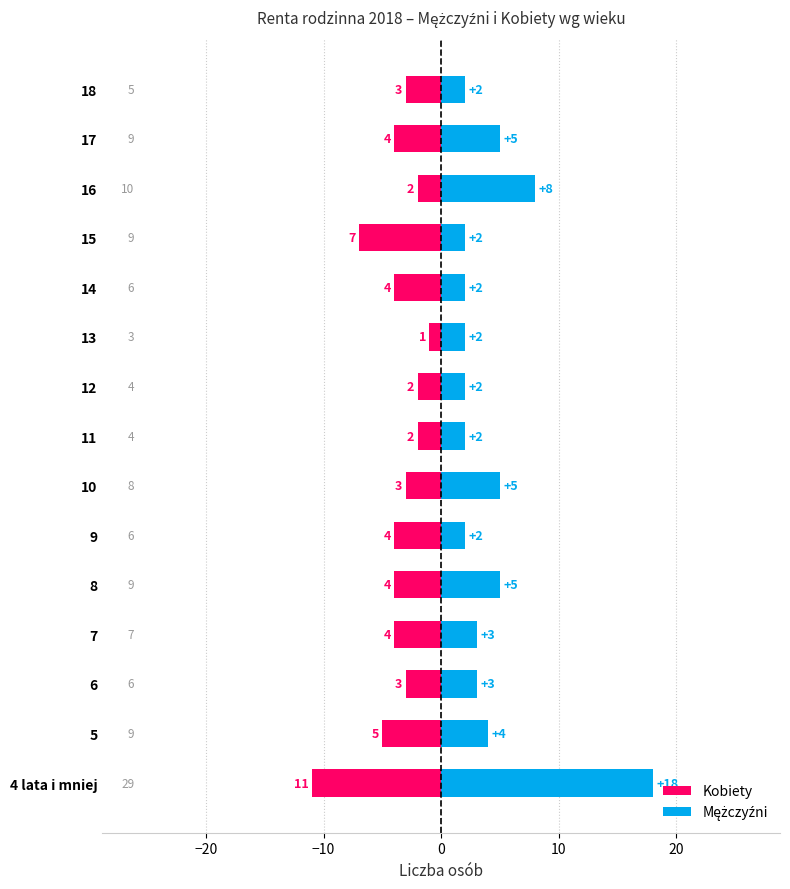

What is the difference between the maximum and second lowest values in the Kobiety series?

6